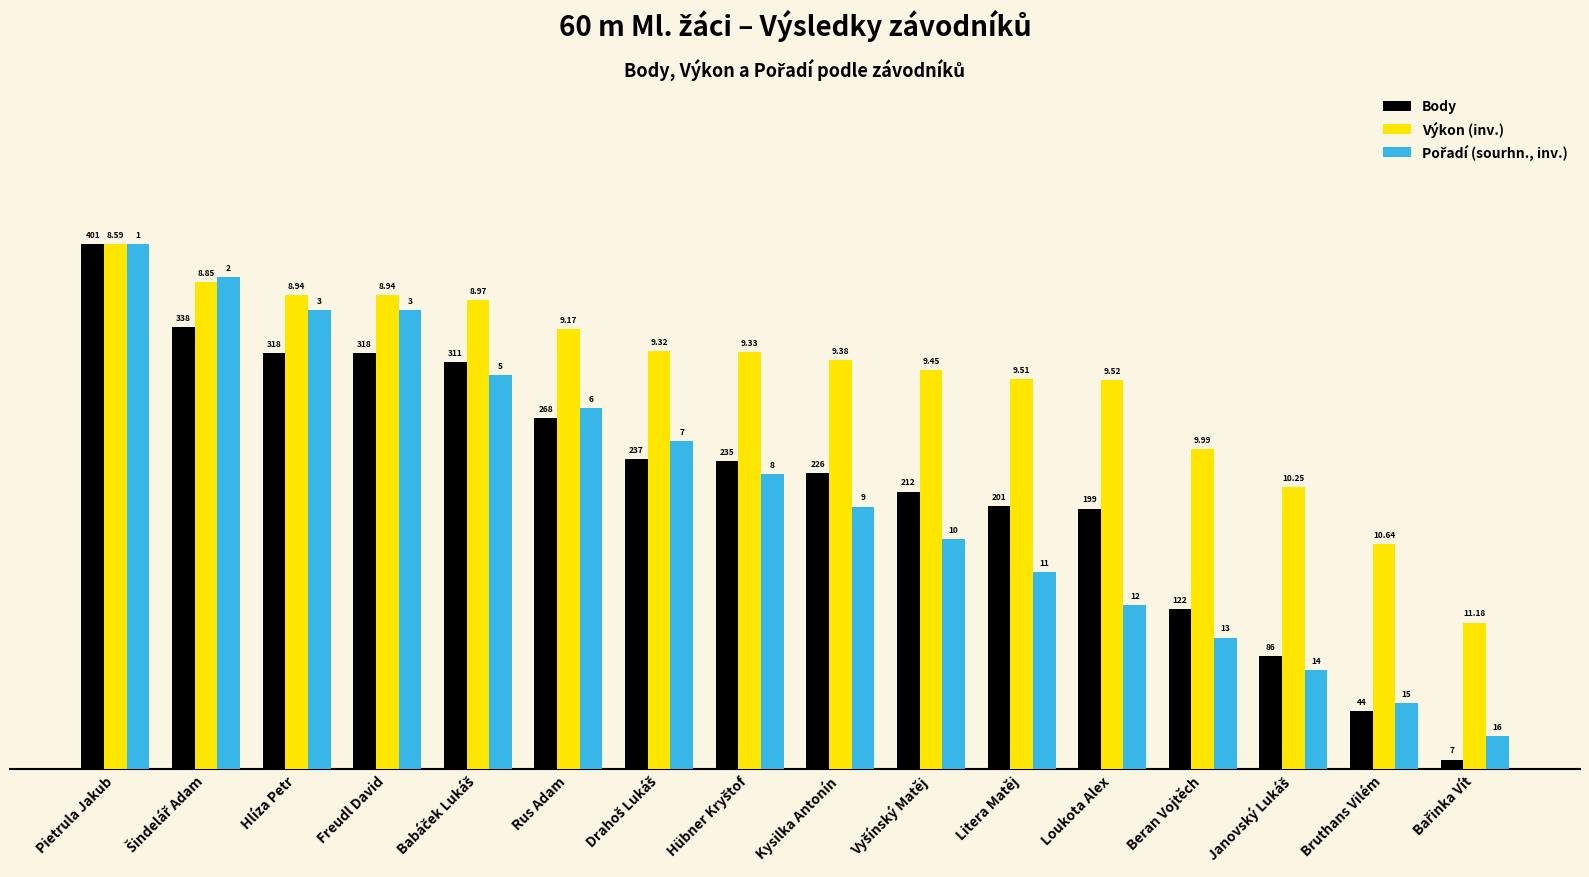

Does the chart contain stacked bars?

No